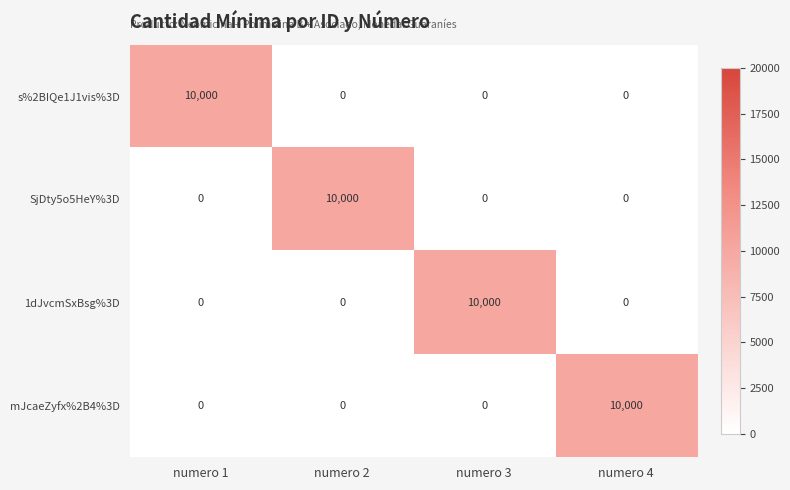

The value of SjDty5o5HeY%3D at numero 3 is 0. True or false?

True